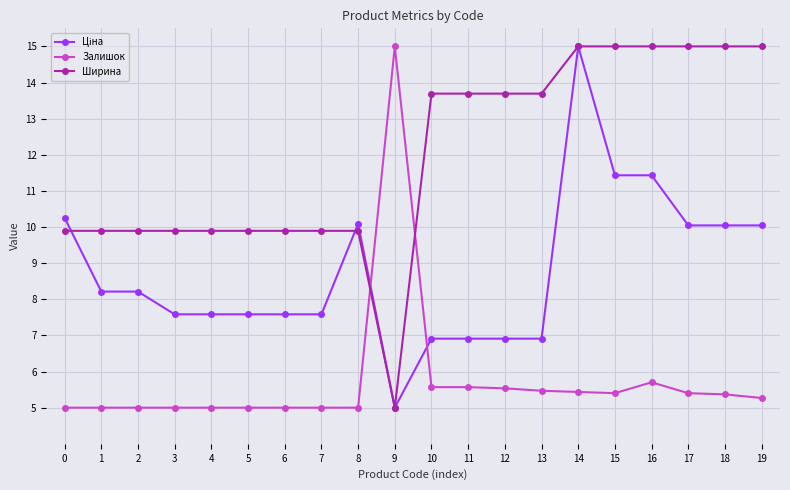

What is the sum of the Залишок values at 4 and 0?

10.0